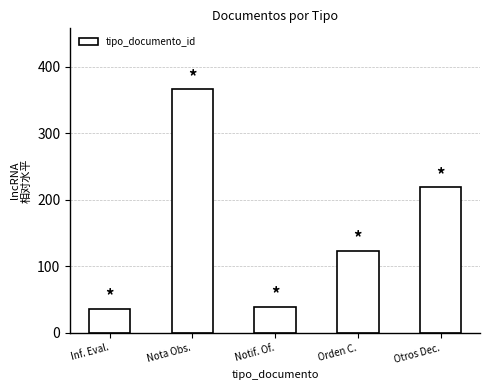

What is the difference between the values at Orden C. and Nota Obs.?

243